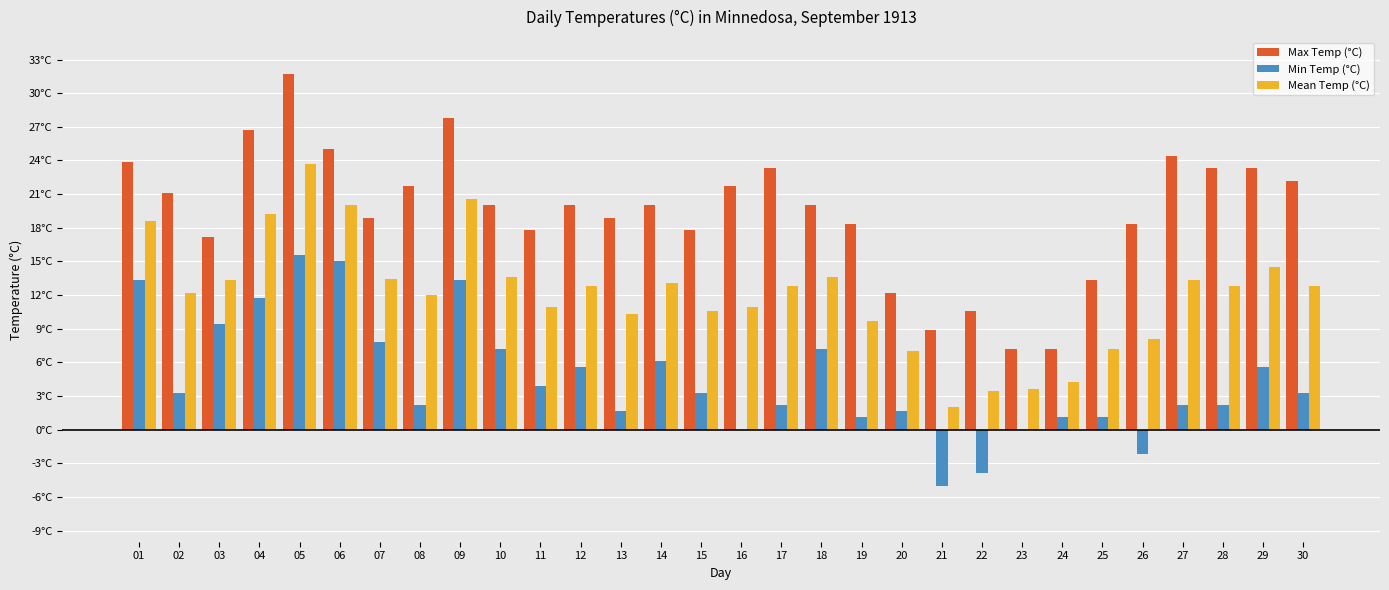

The Mean Temp (°C) series shows 10.4 at 04. True or false?

False